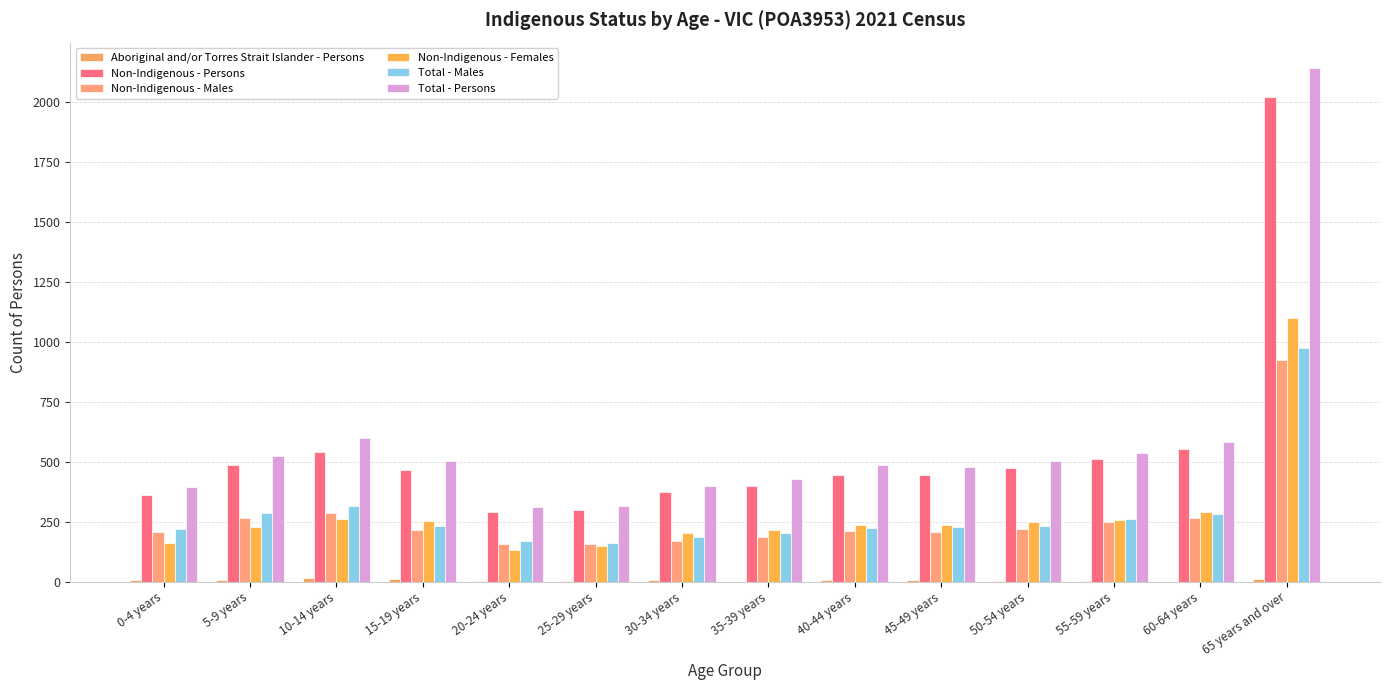

Which series has the widest spread of values?

Total - Persons